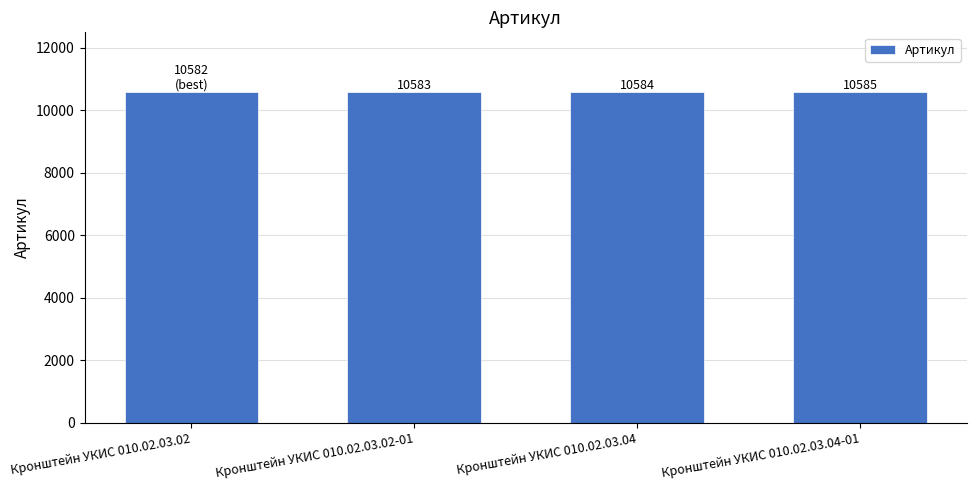

The value at Кронштейн УКИС 010.02.03.04-01 is 10585. True or false?

True